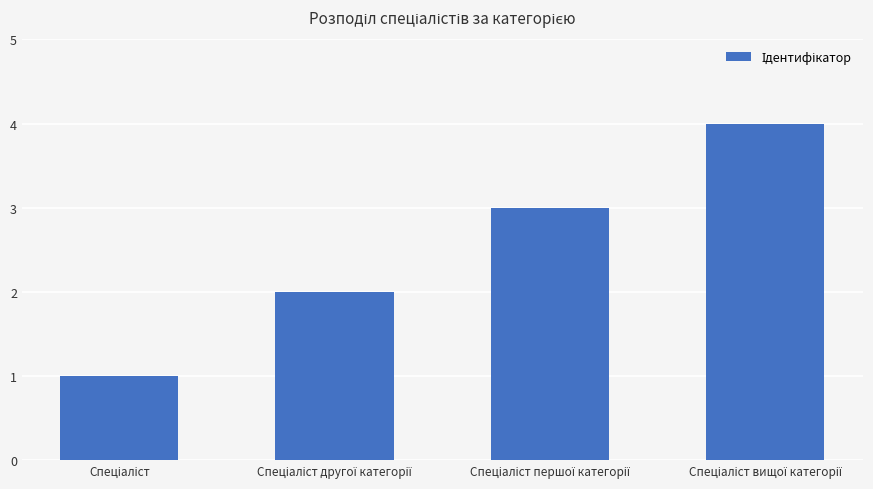

What is the difference between the maximum and minimum values?

3